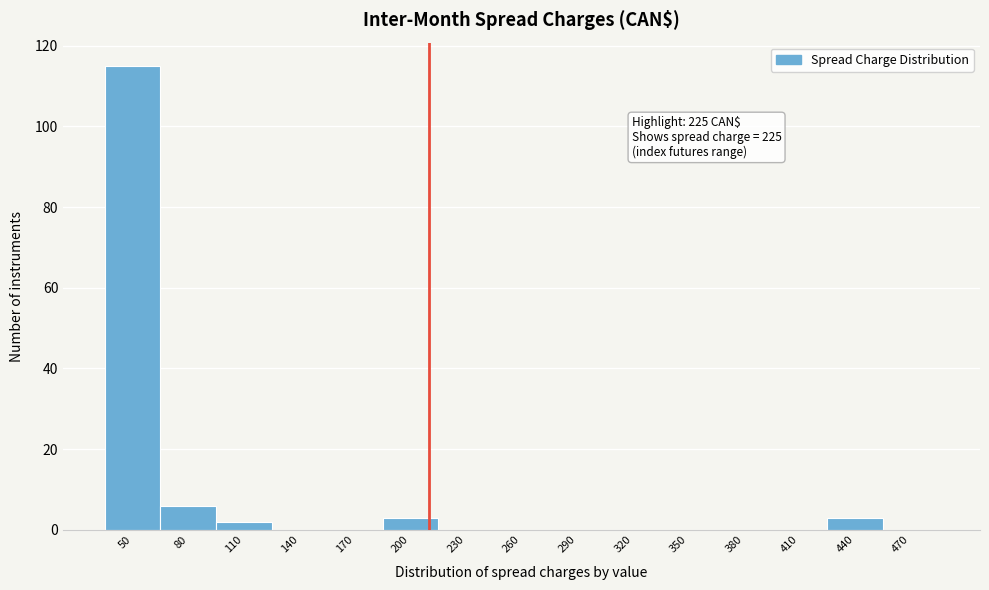

Reading left to right, transcribe all the data shown in this chart.

50=115	80=6	110=2	140=0	170=0	200=3	230=0	260=0	290=0	320=0	350=0	380=0	410=0	440=3	470=0